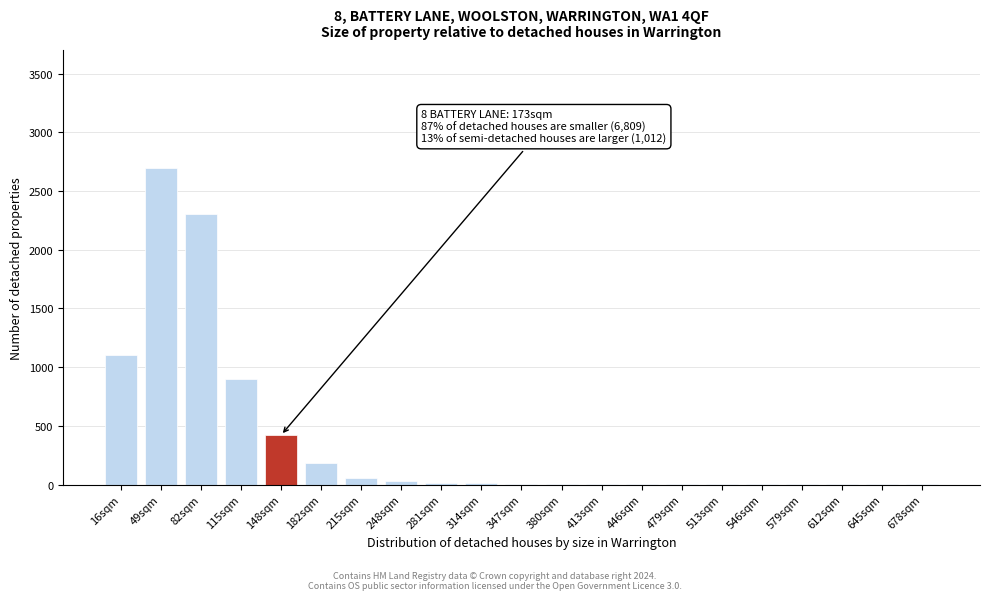

Where is the data nearest to the value 1350?

16sqm